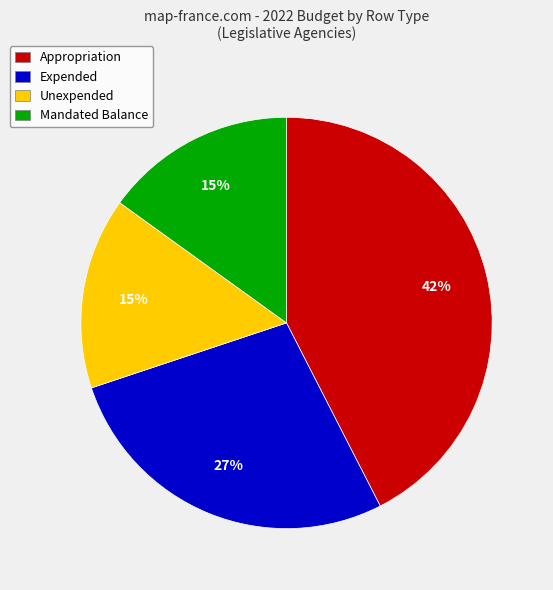

Is the sum of Expended and Mandated Balance greater than half?

No